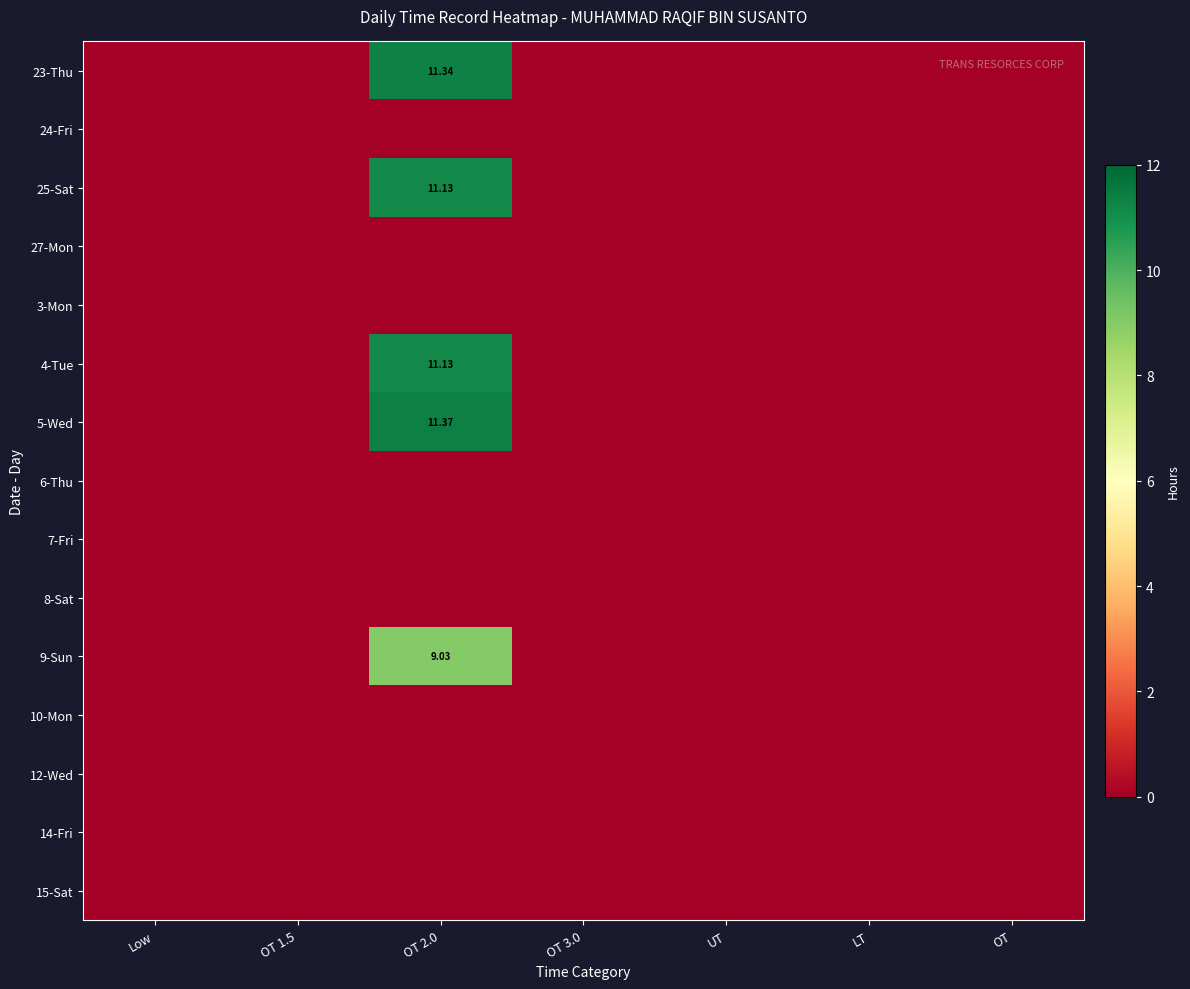

At which category is the sum across all series the highest?

OT 2.0